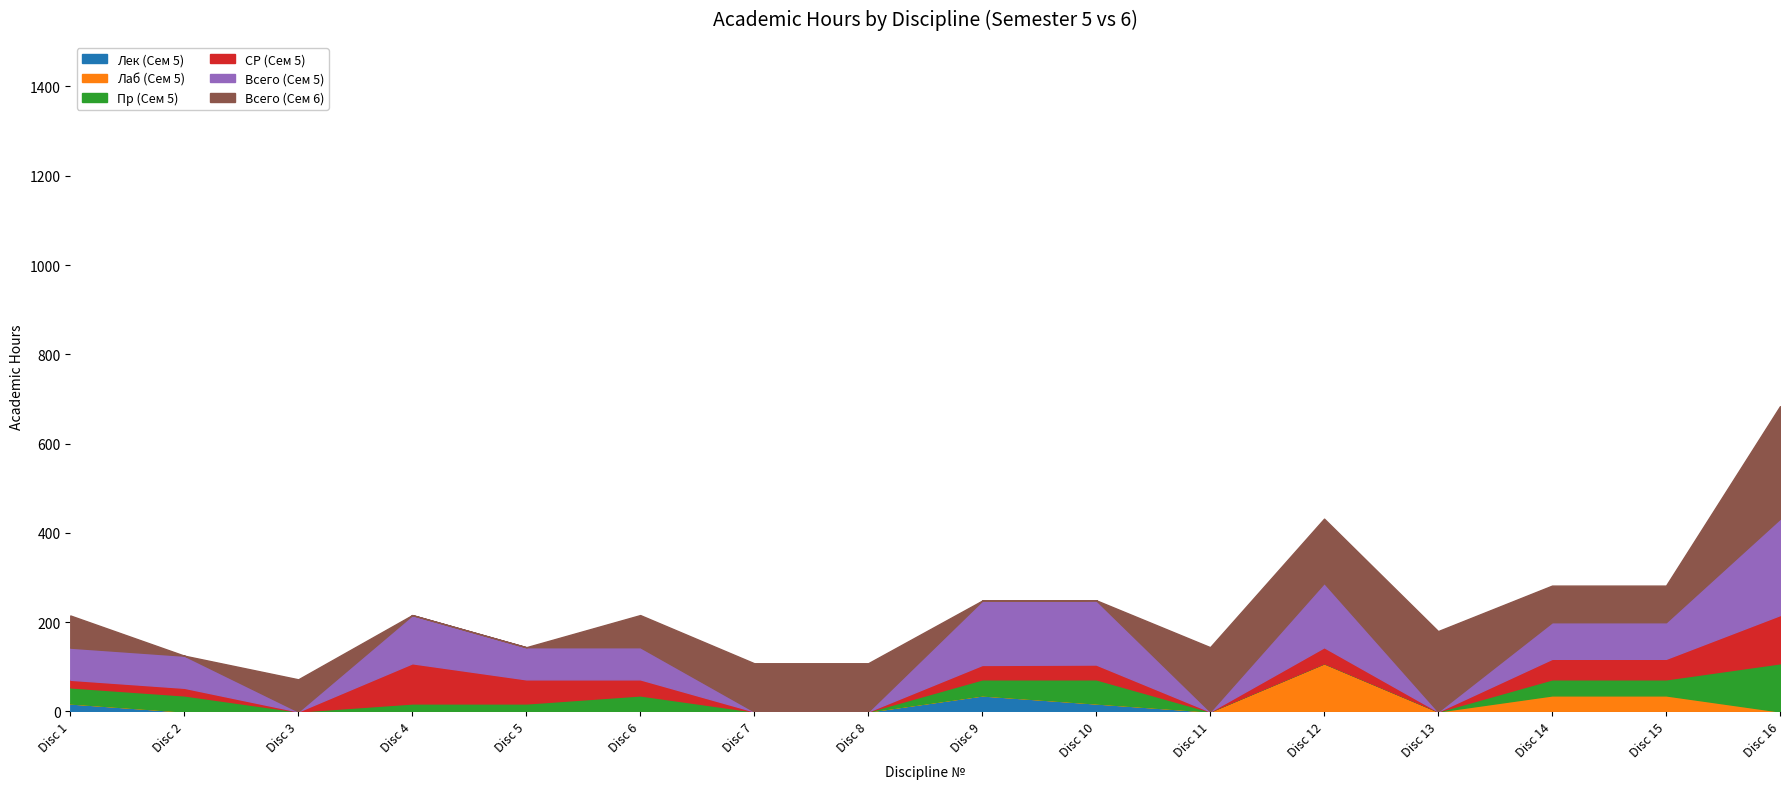

In Всего (Сем 5), how many points are lower than both neighbors (excluding endpoints)?

3